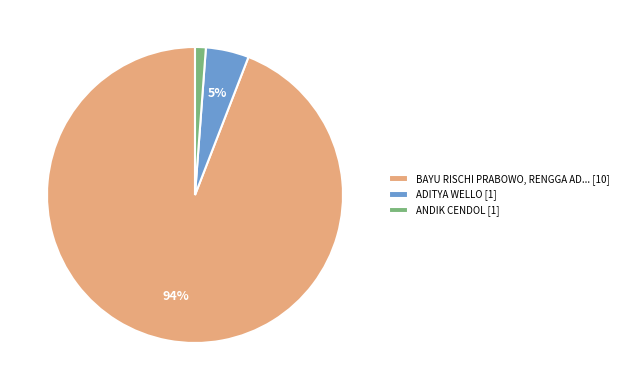

Between ADITYA WELLO [1] and BAYU RISCHI PRABOWO, RENGGA AD... [10], which is larger?

BAYU RISCHI PRABOWO, RENGGA AD... [10]